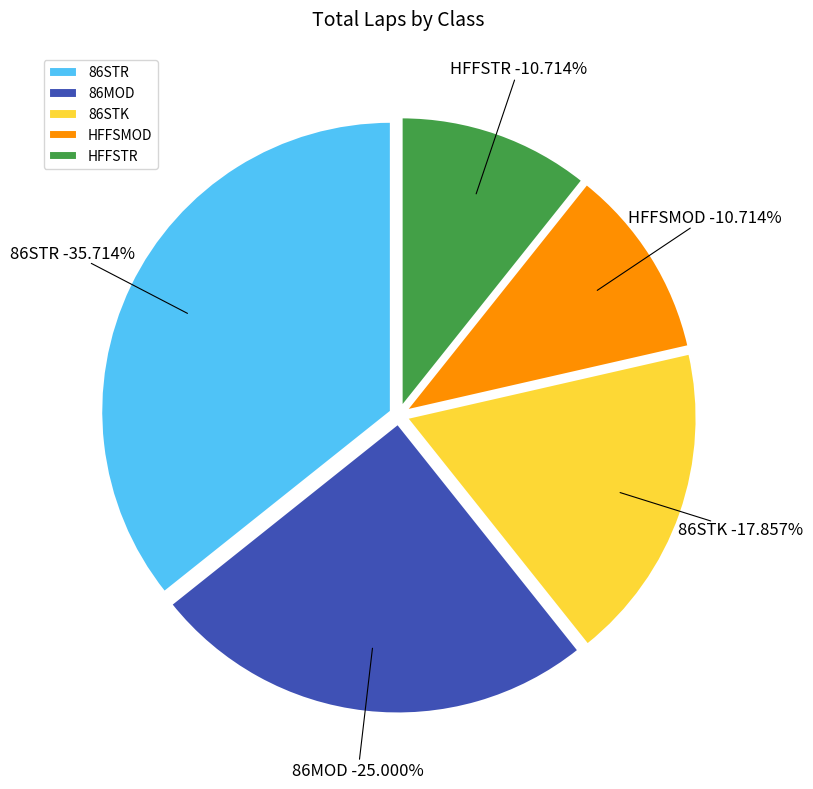

Is there any slice that represents more than half of the pie?

No